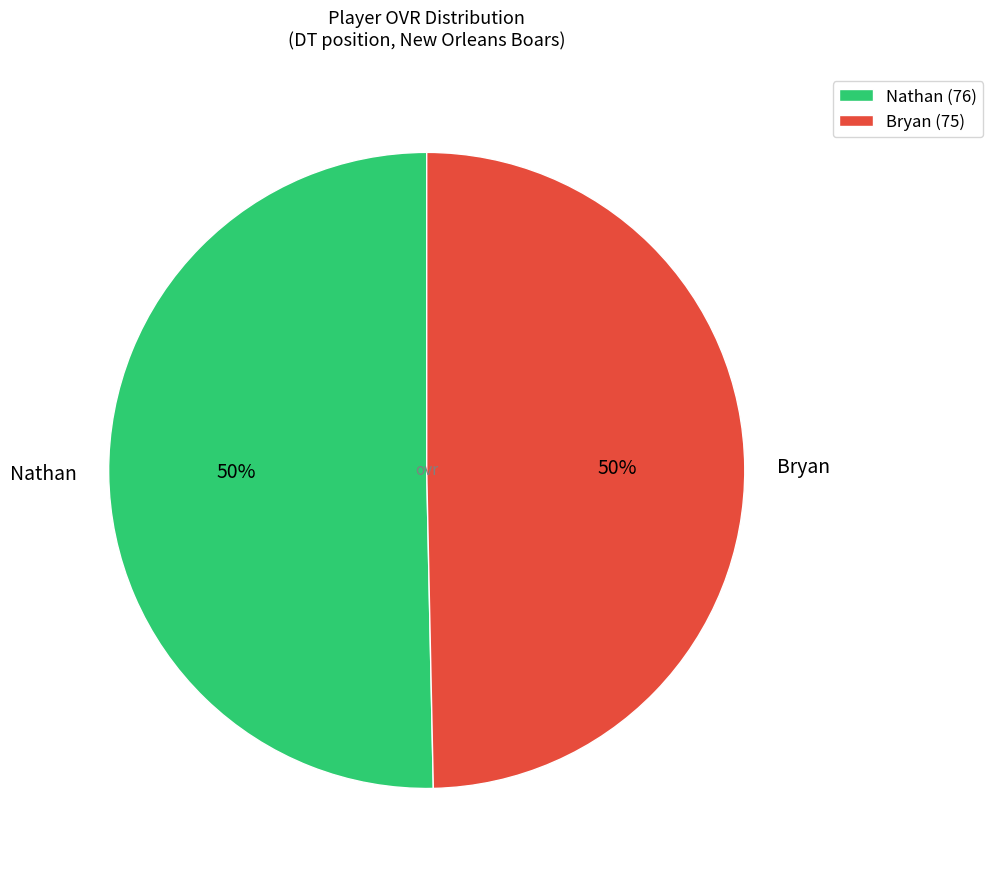

Is it true that Nathan is 50% of the pie?

True